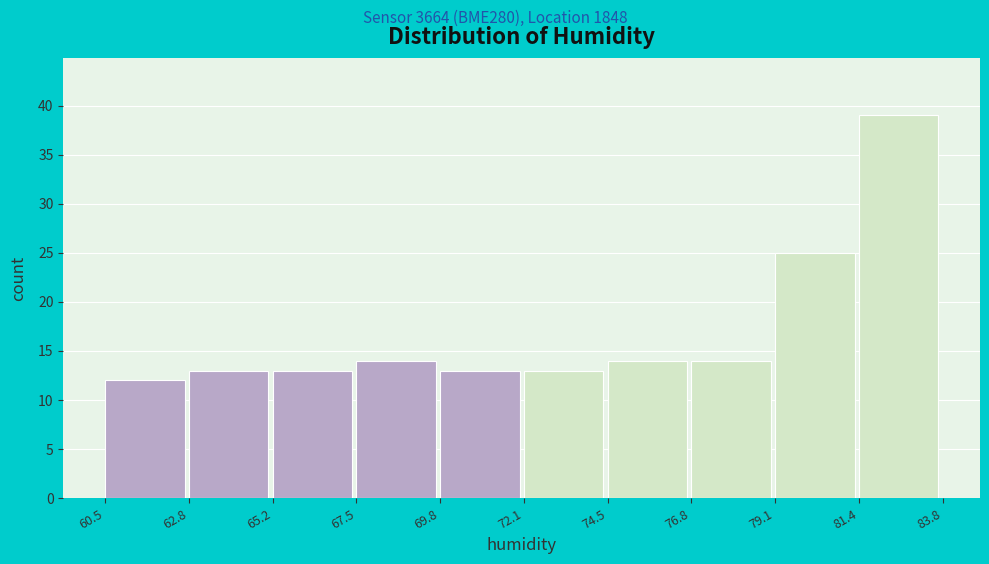

Which range on the x-axis has the tallest bar?

81.4 to 83.8